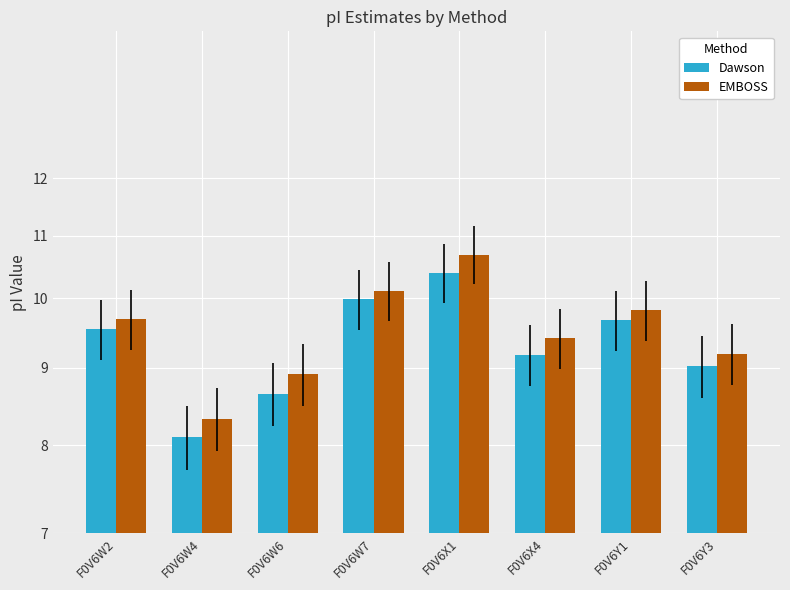

How many data points in EMBOSS are above 9?

6